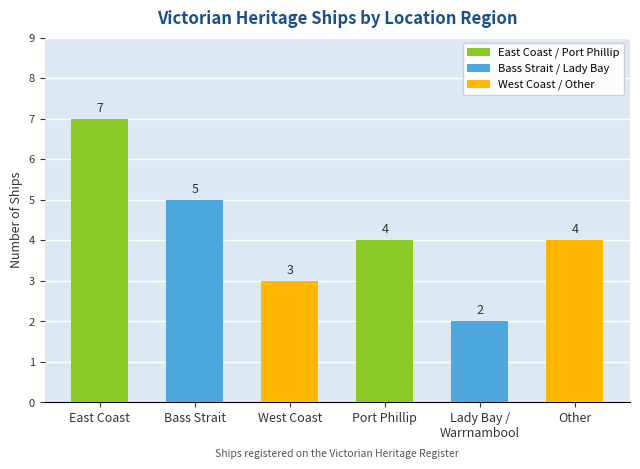

Does the chart contain stacked bars?

No